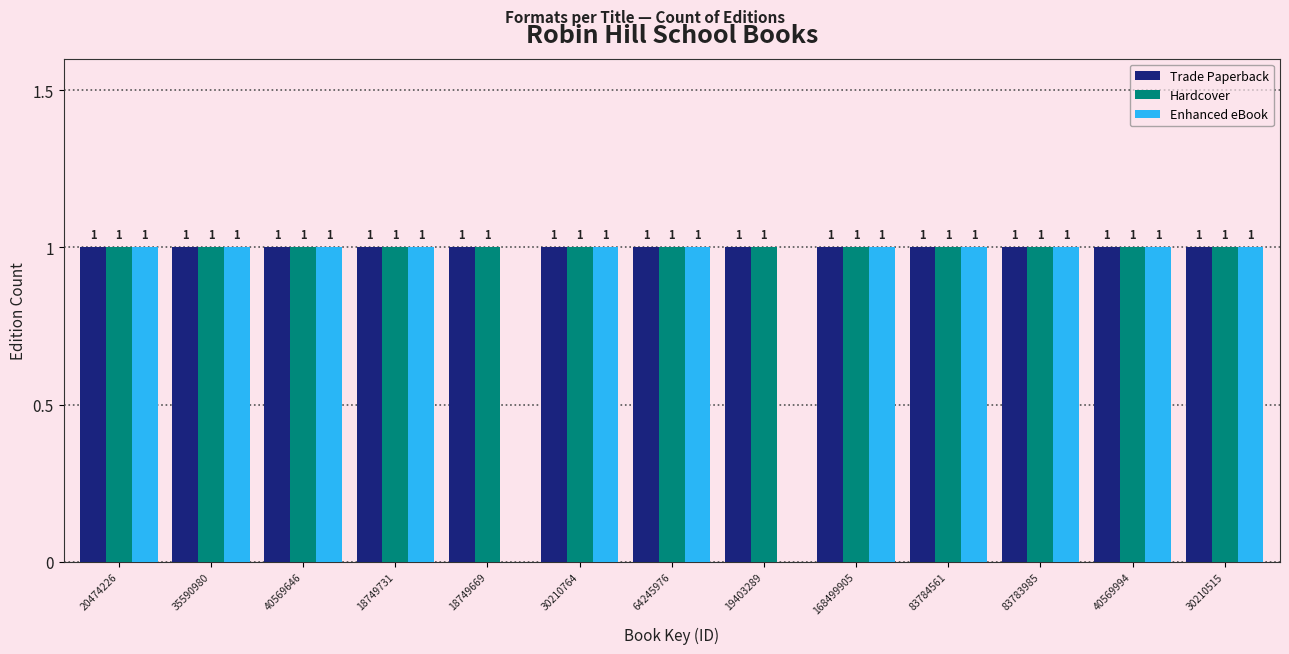

Reading left to right, extract all data points from this chart.

Trade Paperback: 20474226=1	35590980=1	40569646=1	18749731=1	18749669=1	30210764=1	64245976=1	19403289=1	168499905=1	83784561=1	83783985=1	40569994=1	30210515=1
Hardcover: 20474226=1	35590980=1	40569646=1	18749731=1	18749669=1	30210764=1	64245976=1	19403289=1	168499905=1	83784561=1	83783985=1	40569994=1	30210515=1
Enhanced eBook: 20474226=1	35590980=1	40569646=1	18749731=1	18749669=0	30210764=1	64245976=1	19403289=0	168499905=1	83784561=1	83783985=1	40569994=1	30210515=1